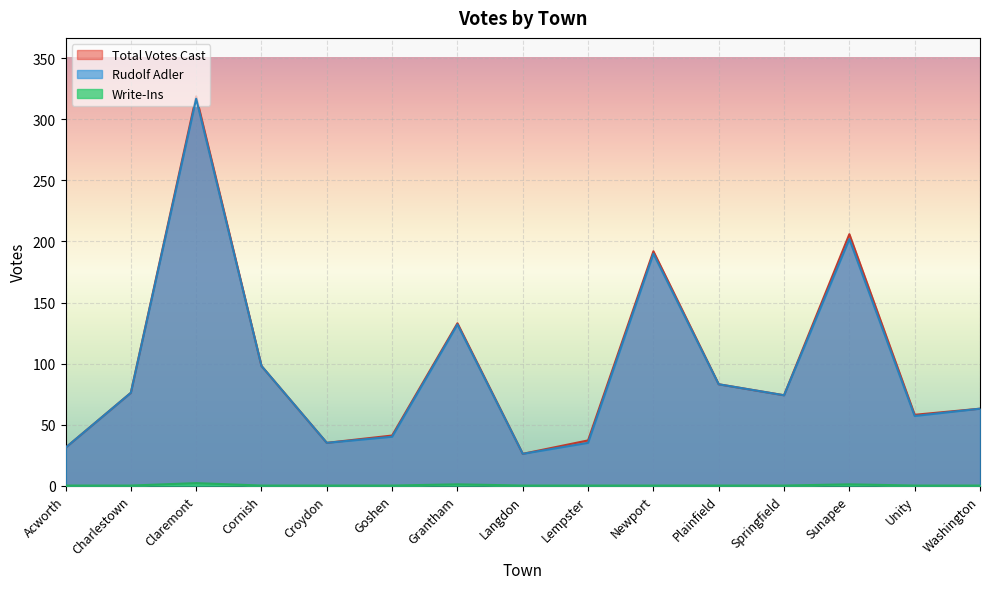

Which series has the widest spread of values?

Total Votes Cast